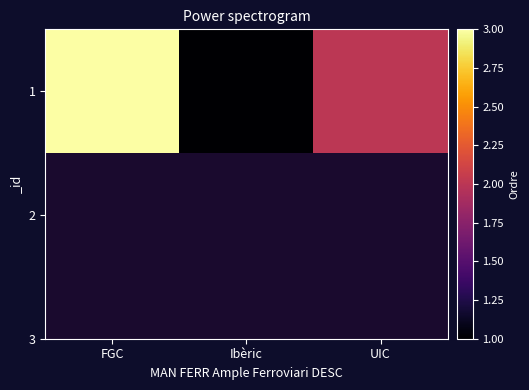

What value does the data have at Ibèric?

1